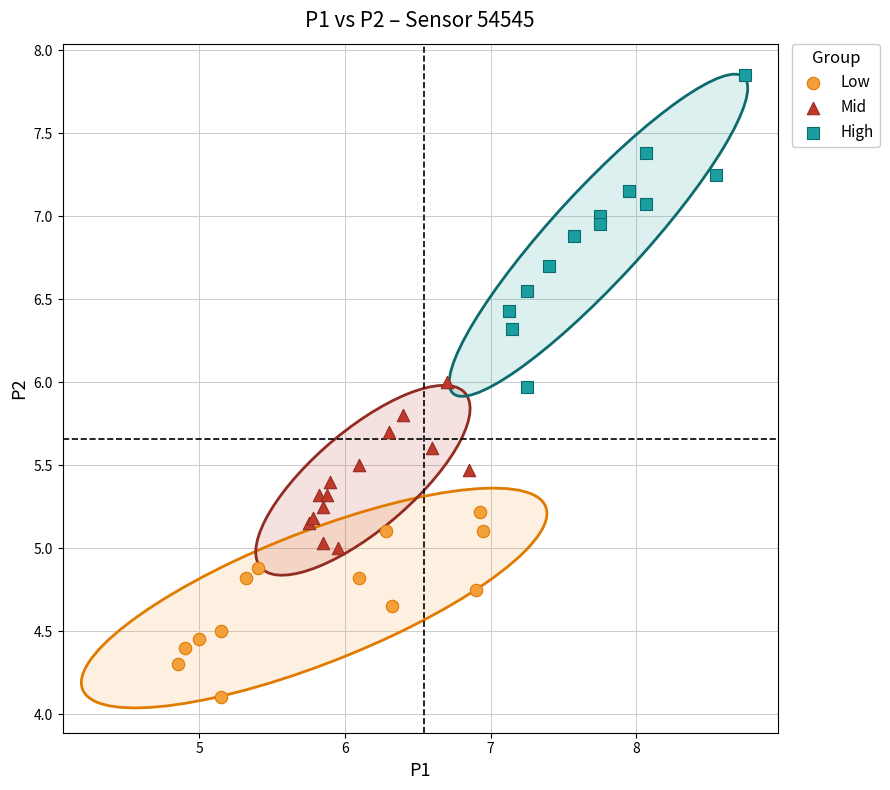

Which series contains the lowest Y value?

Low